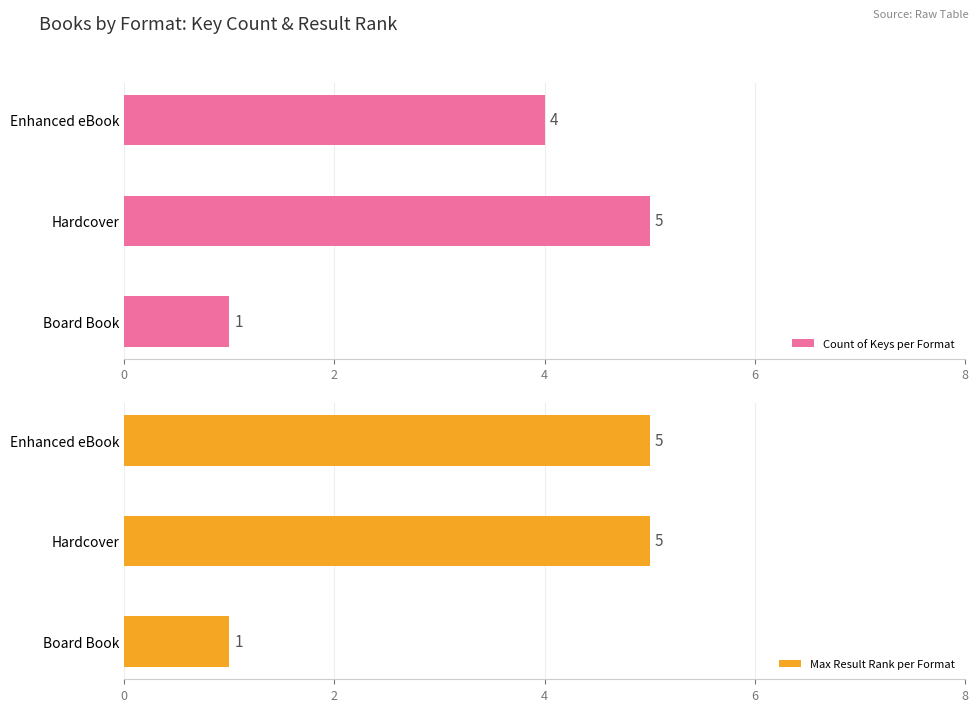

What is the approximate value of Count of Keys per Format at Board Book?

1